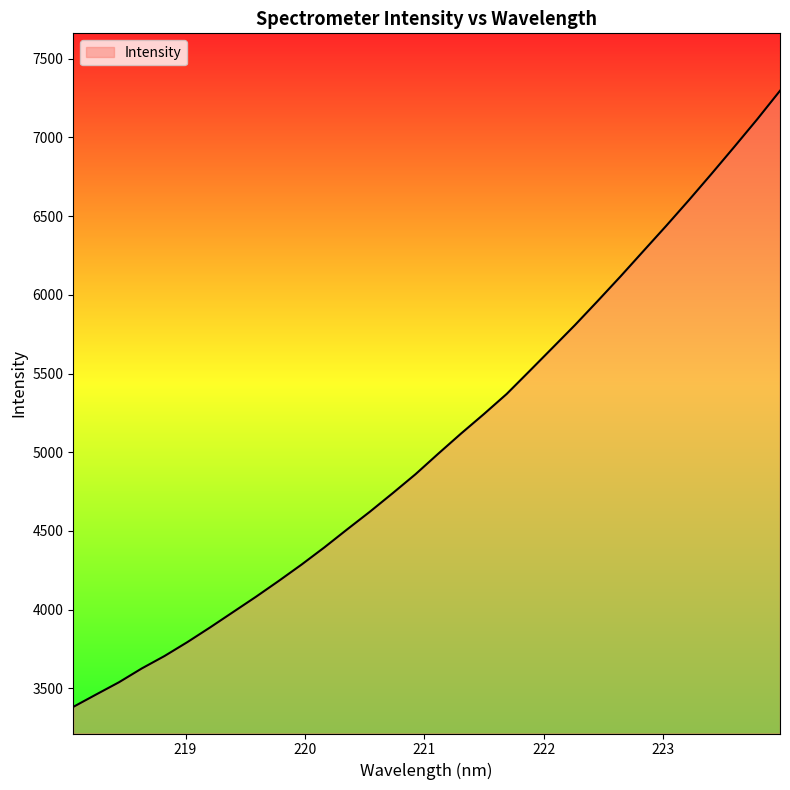

What is the minimum value shown in the chart?

3381.9